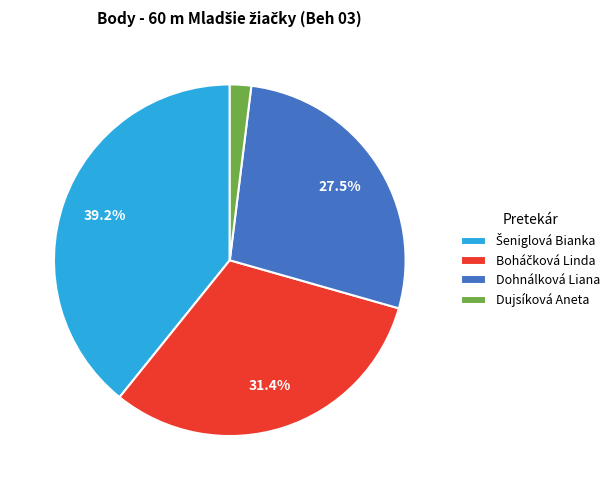

Which slice is the smallest?

Dujsíková Aneta